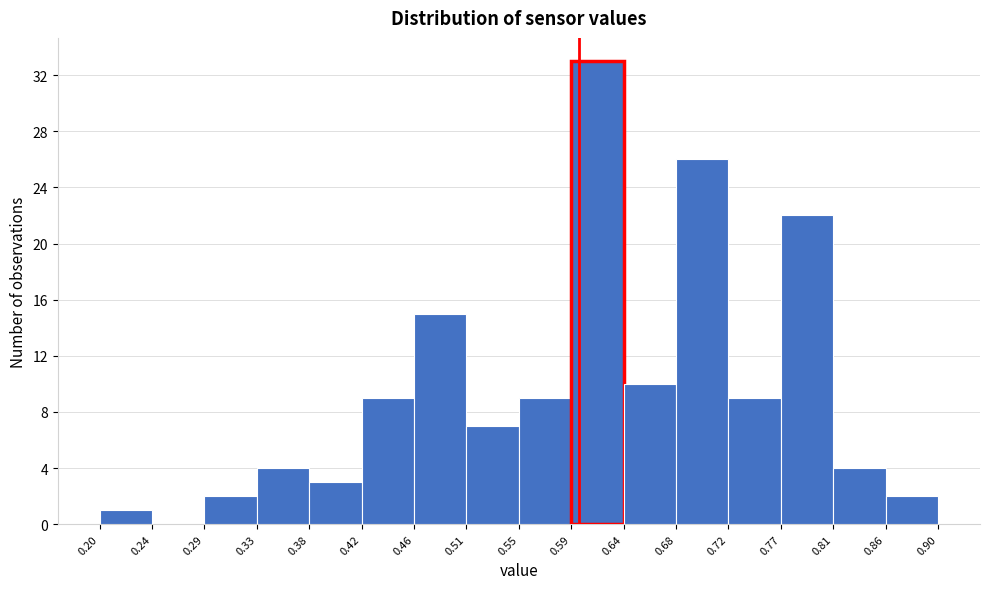

Reading left to right, list every bar in this chart as the range it spans on the x-axis followed by its height. The values are not printed on the chart, so give them approximately, as read against the axis.

0.20 to 0.24: 1
0.24 to 0.29: 0
0.29 to 0.33: 2
0.33 to 0.38: 4
0.38 to 0.42: 3
0.42 to 0.46: 9
0.46 to 0.51: 15
0.51 to 0.55: 7
0.55 to 0.59: 9
0.59 to 0.64: 33
0.64 to 0.68: 10
0.68 to 0.72: 26
0.72 to 0.77: 9
0.77 to 0.81: 22
0.81 to 0.86: 4
0.86 to 0.90: 2